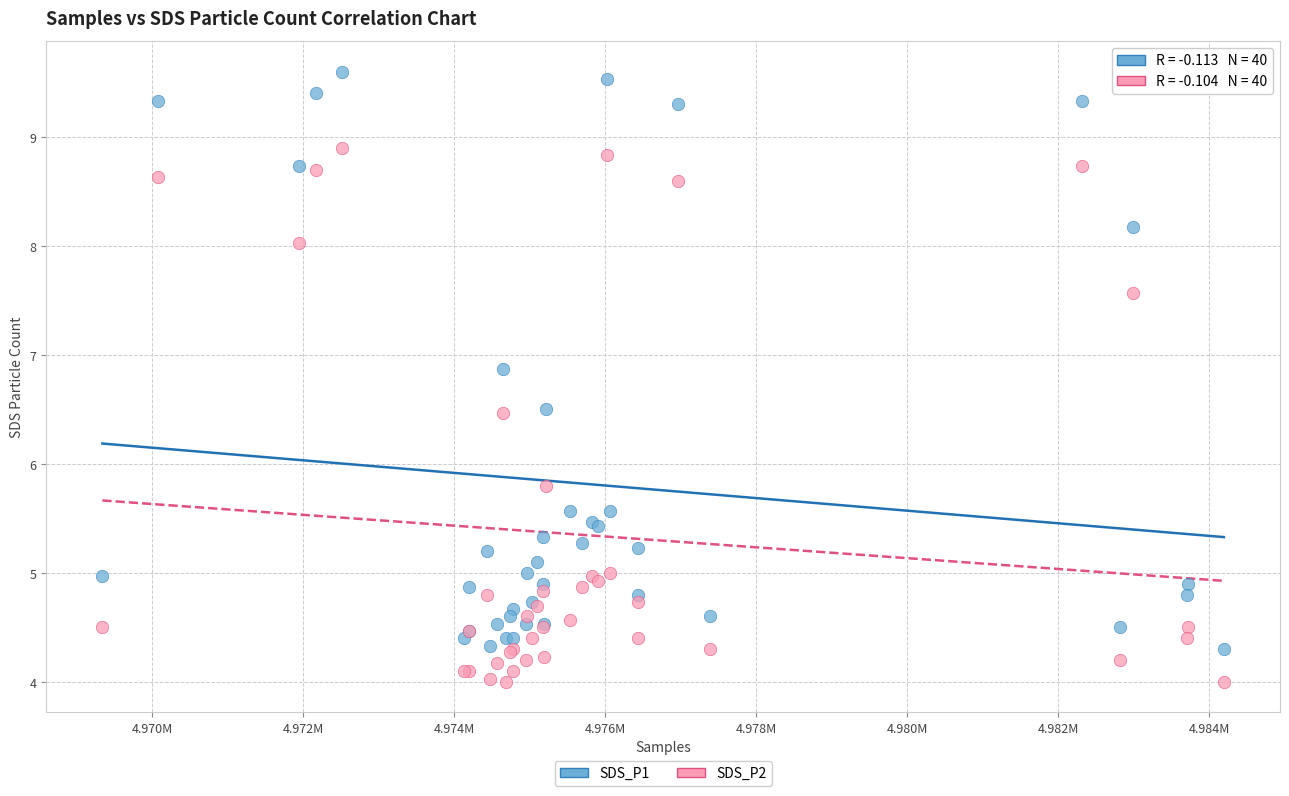

Across all series, what Y value is closest to 6?

5.8